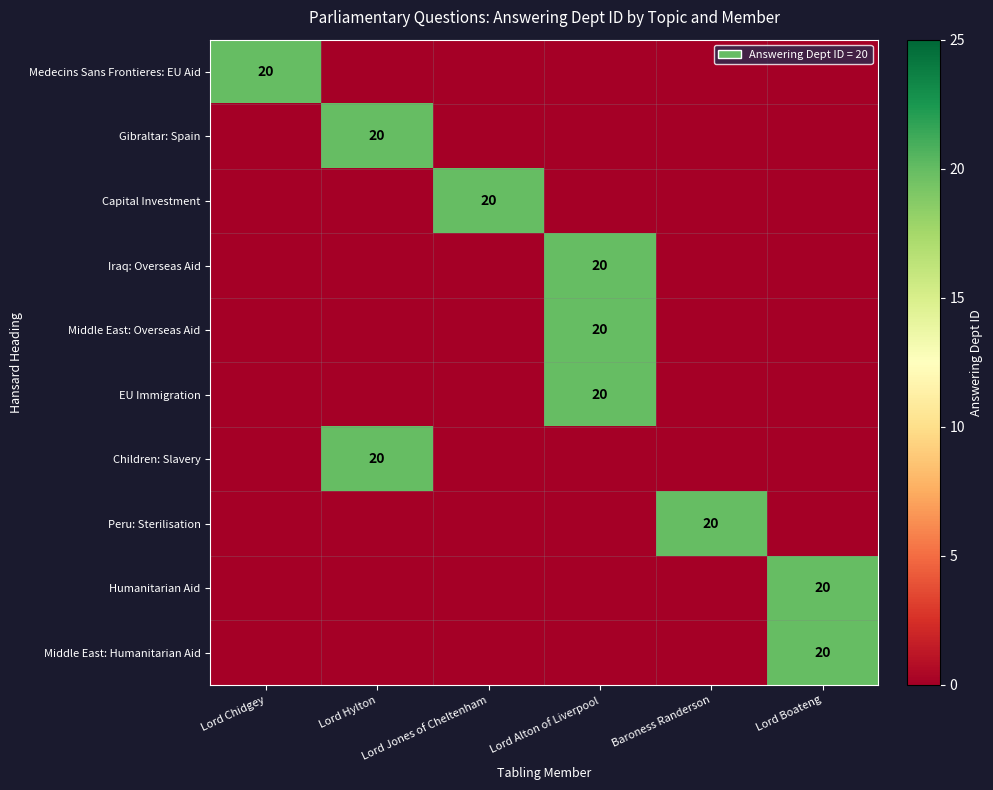

What is the highest value of the Middle East: Overseas Aid series?

20